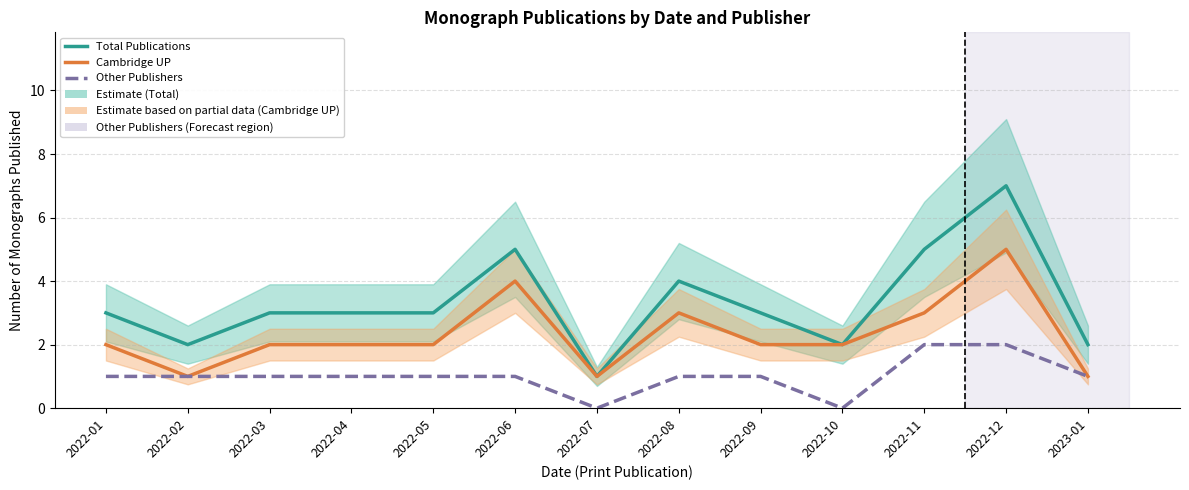

Is the value of Other Publishers at 2022-02 greater than the value of Cambridge UP at 2022-08?

No